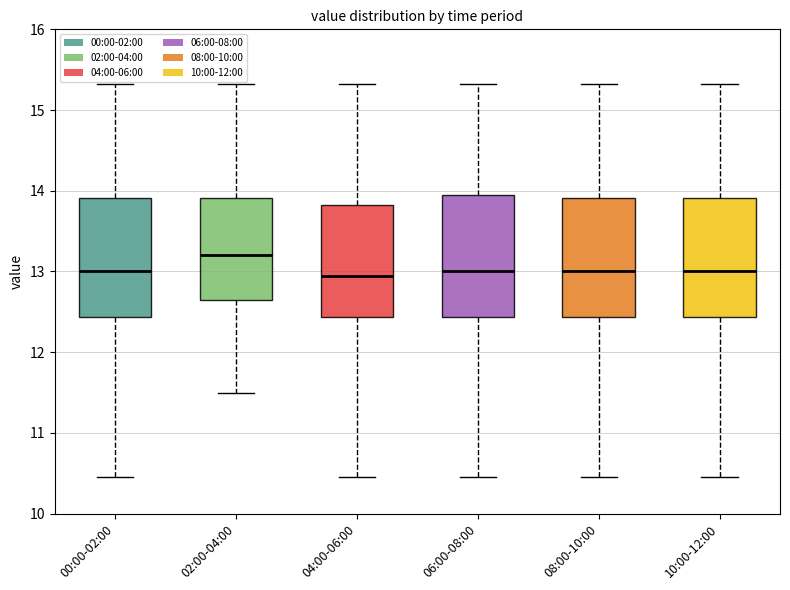

Where is the lower edge of the box for 00:00-02:00 on the y-axis? The values are not printed on the chart, so give them approximately, as read against the axis.

12.4